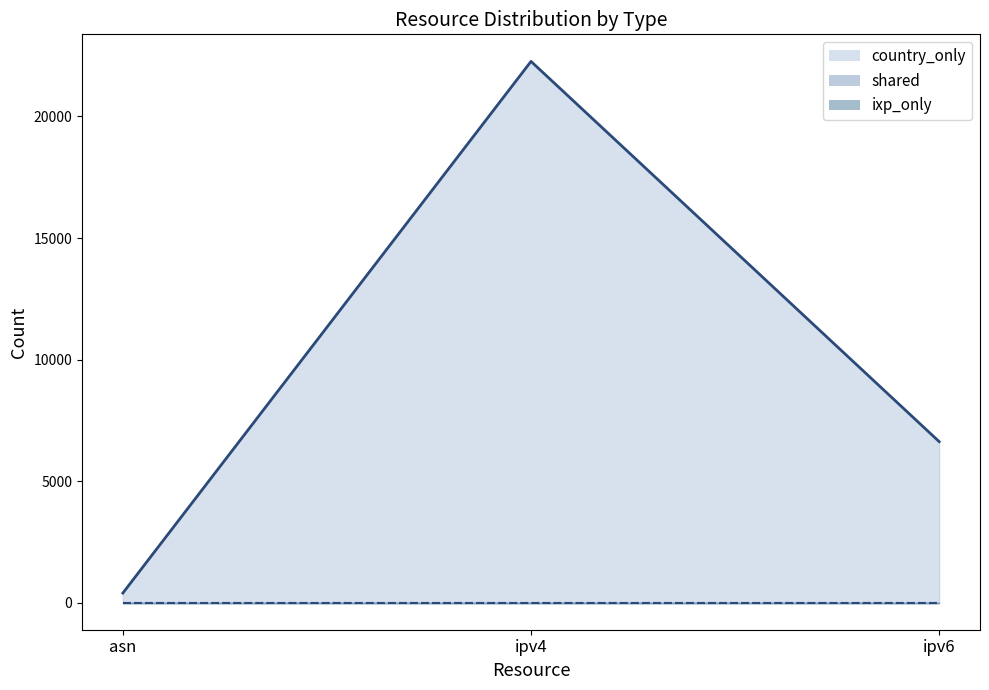

How many distinct data groups are displayed?

3